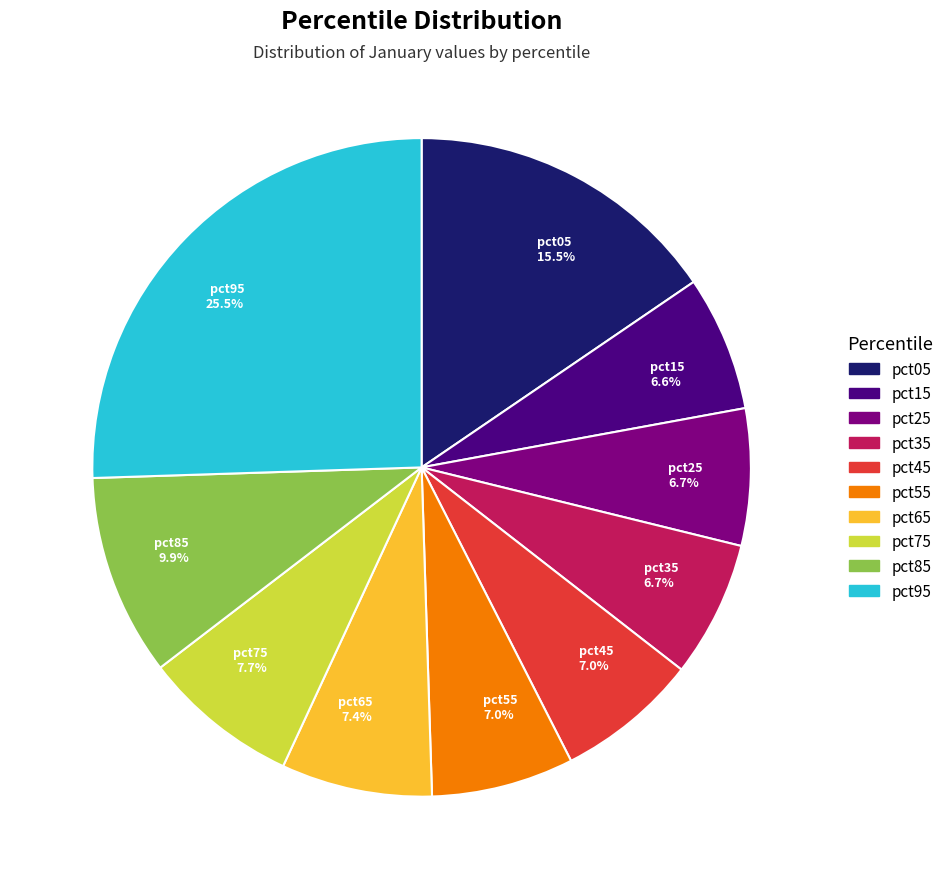

Between pct45 7.0% and pct05 15.5%, which is larger?

pct05 15.5%